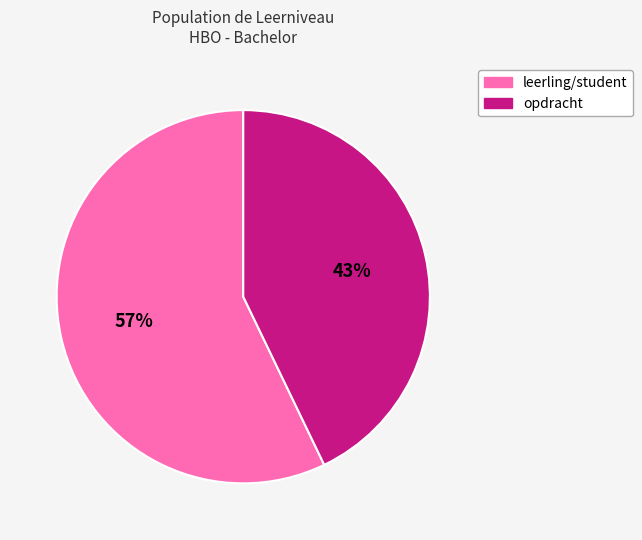

To the nearest percent, what portion does opdracht represent?

43%